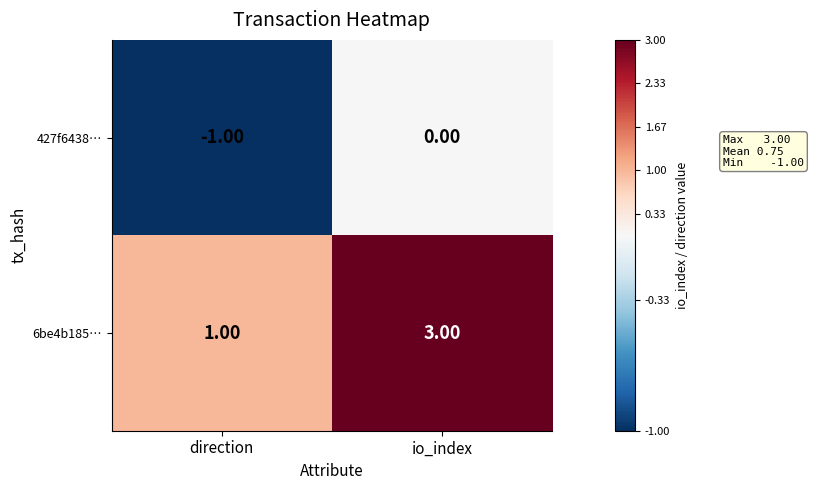

Which series has the largest total across all categories?

6be4b185…